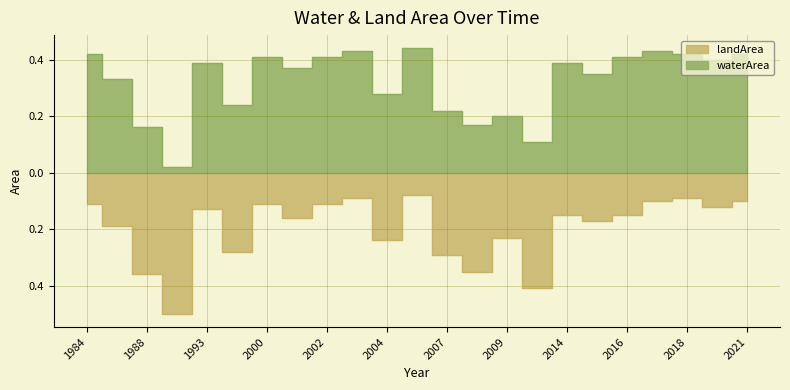

Where is landArea nearest to the value 0?

2005